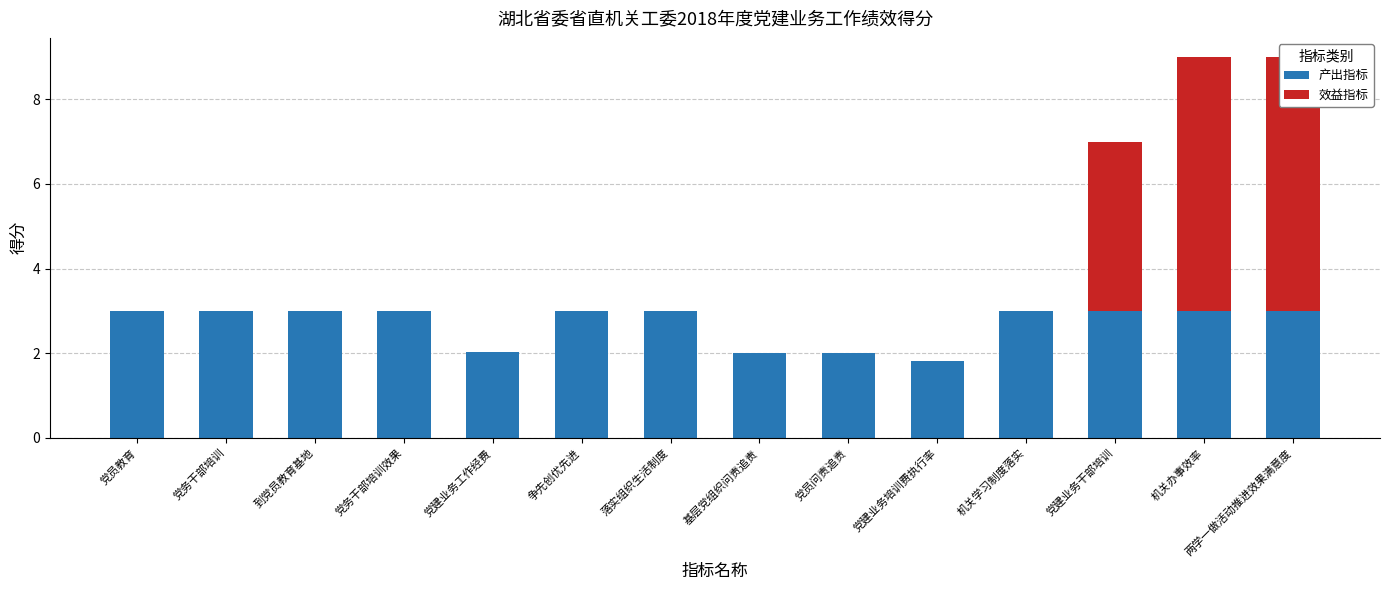

True or false: 效益指标 has a value of 0.0 at 争先创优先进.

True